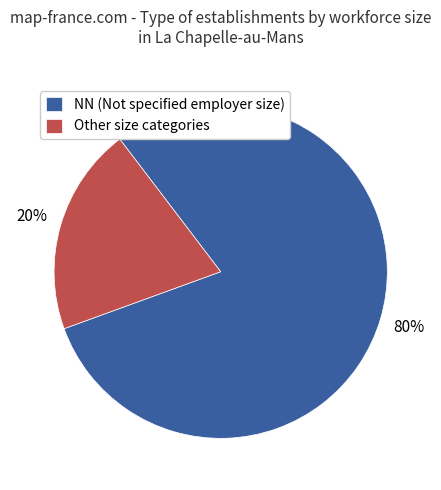

How many slices are in this pie chart?

2